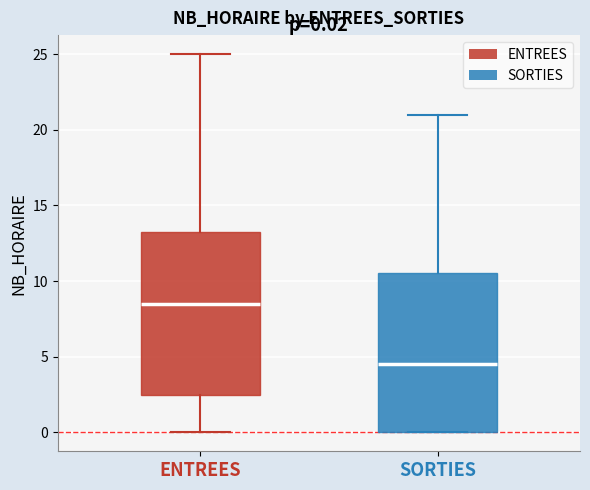

Which box has the highest median line?

ENTREES